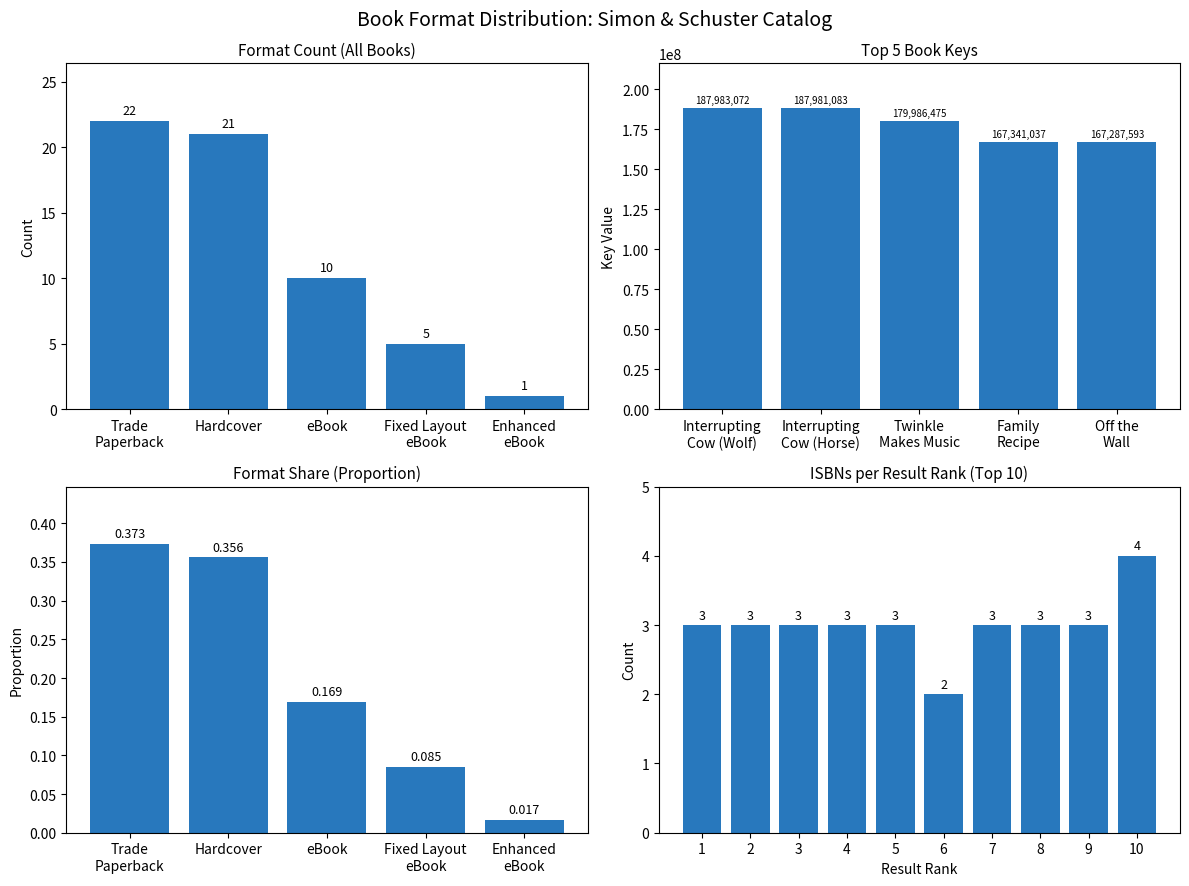

What is the ratio of the value at Hardcover to the value at eBook?

2.1